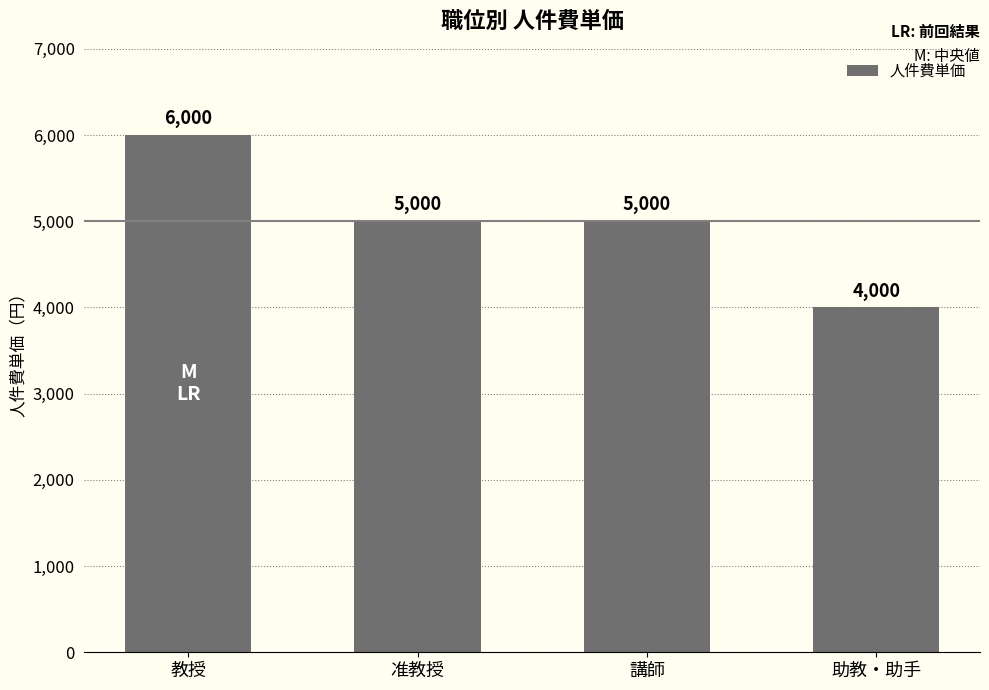

How many data points are less than 5000?

1